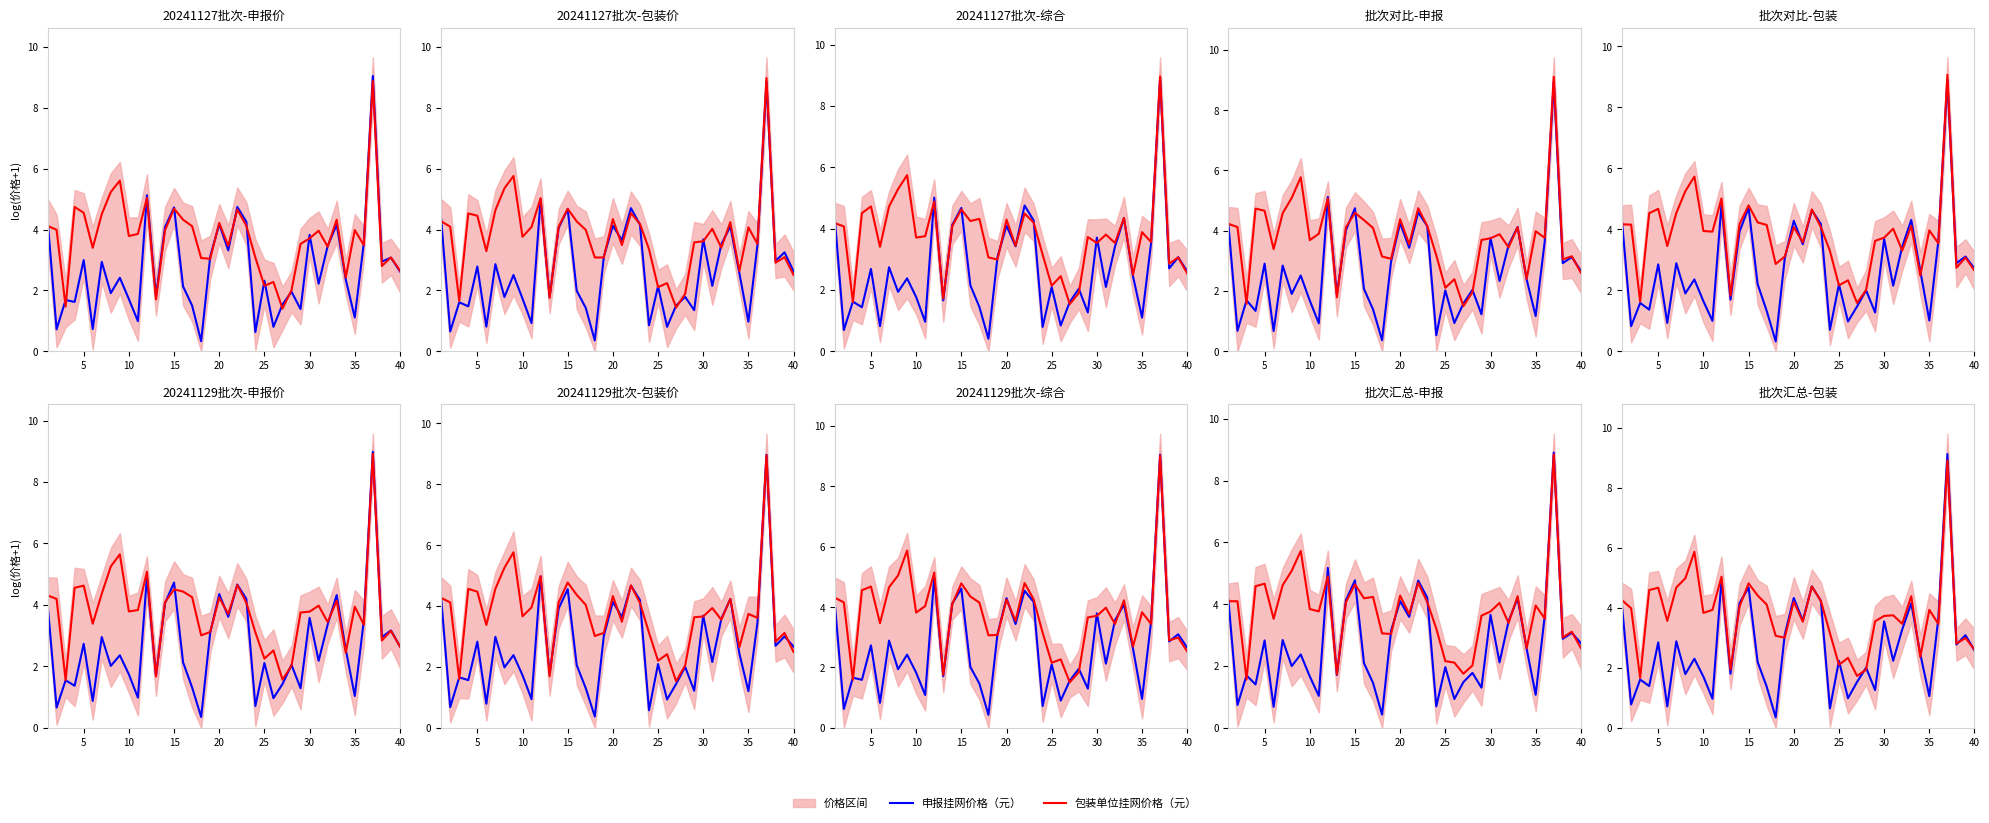

Which series has the largest range (max minus min)?

申报挂网价格（元）